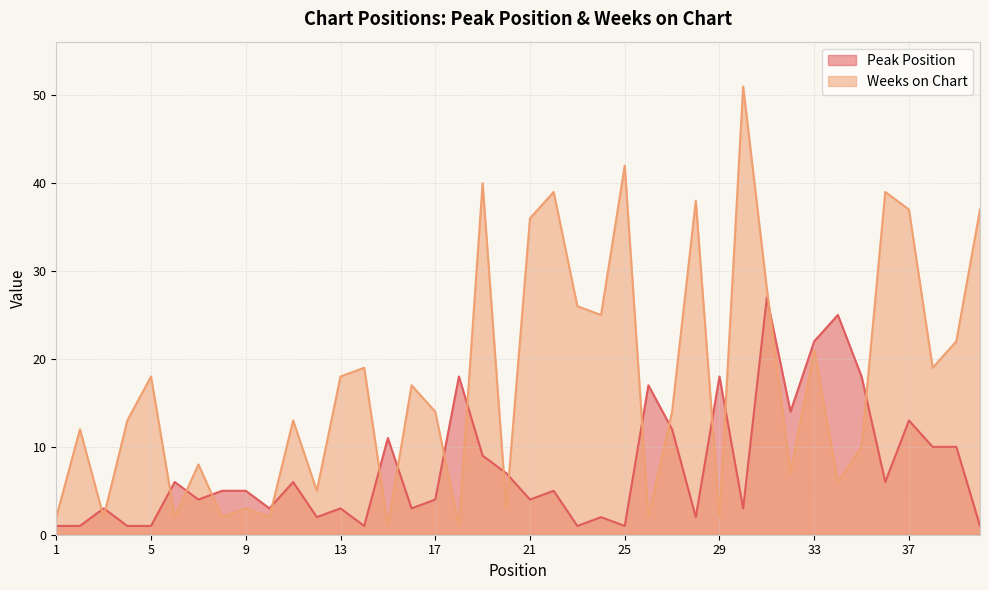

Where is the first local minimum for Weeks on Chart?

3